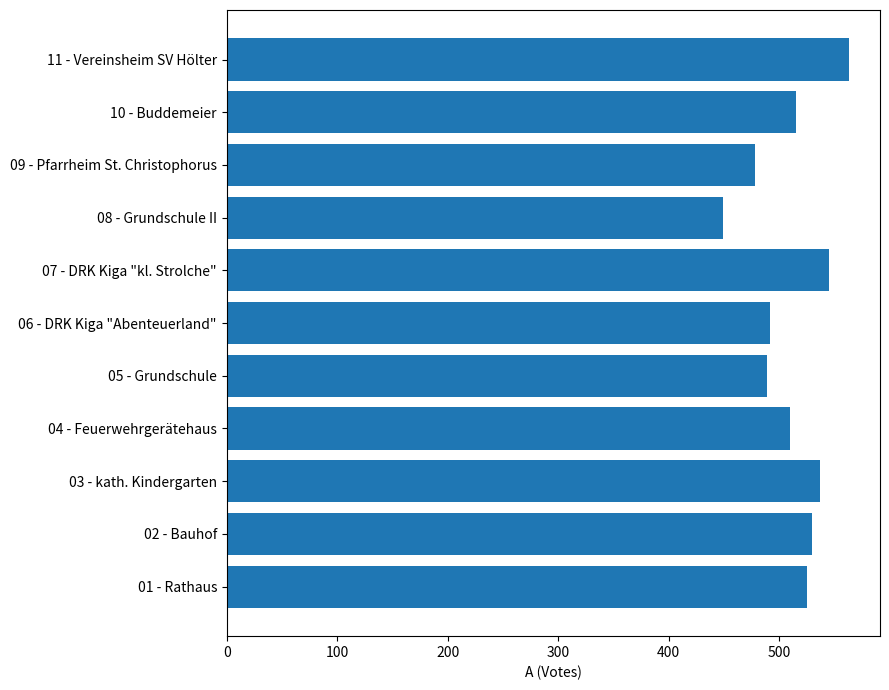

The value at 07 - DRK Kiga "kl. Strolche" is 867. True or false?

False